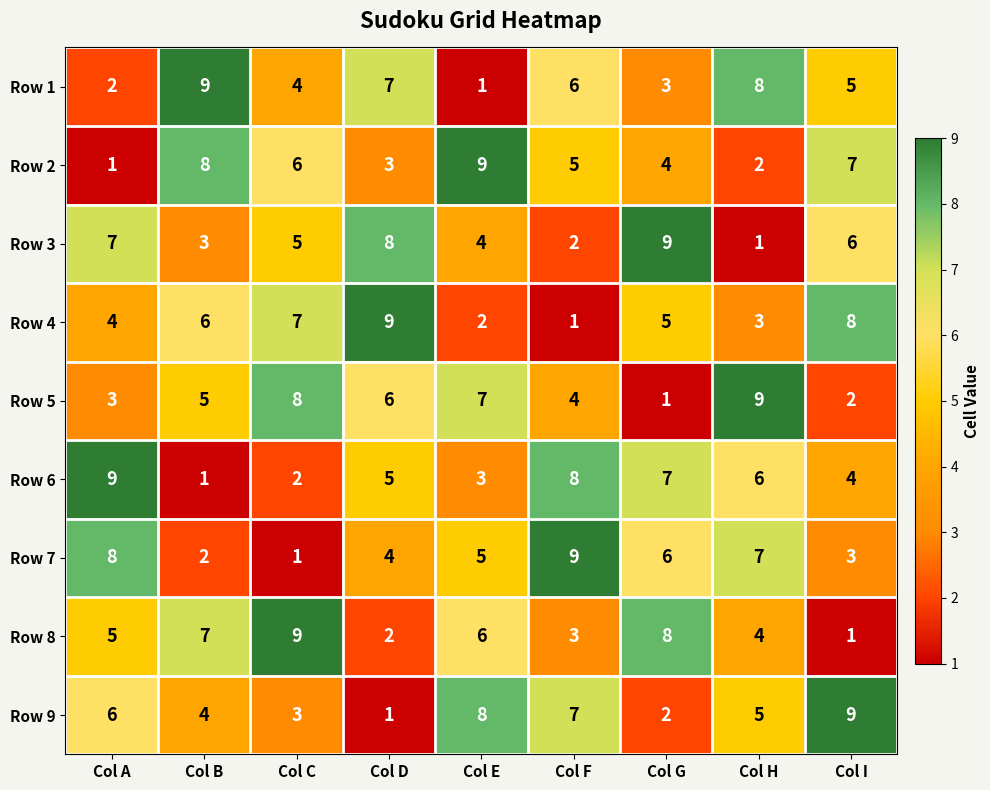

What is the total value across all series at Col H?

45